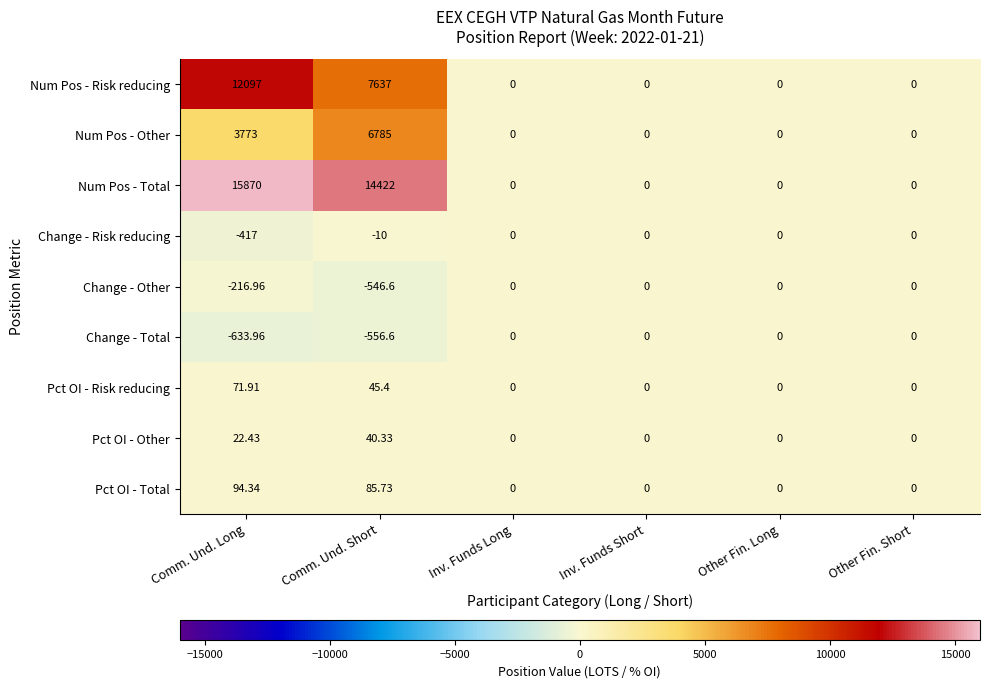

At Comm. Und. Short, list the series in order from smallest to largest.

Change - Total, Change - Other, Change - Risk reducing, Pct OI - Other, Pct OI - Risk reducing, Pct OI - Total, Num Pos - Other, Num Pos - Risk reducing, Num Pos - Total